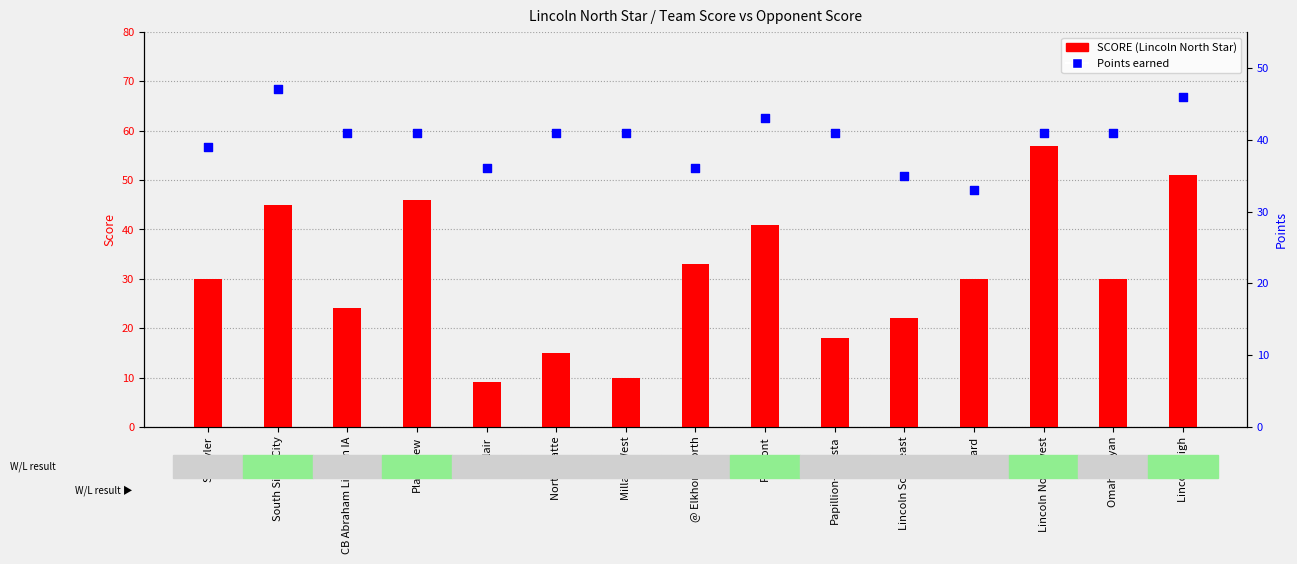

At how many categories does at least one series exceed 43?

4